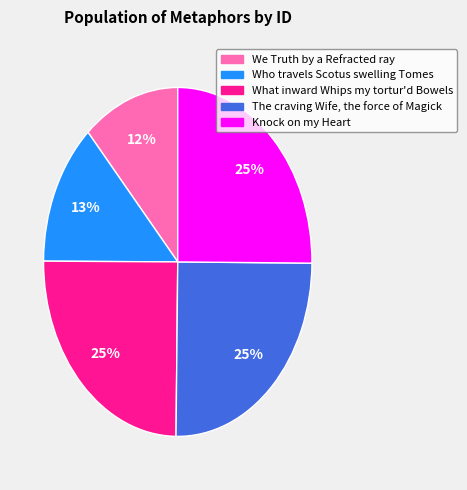

Does any single category account for the majority?

No